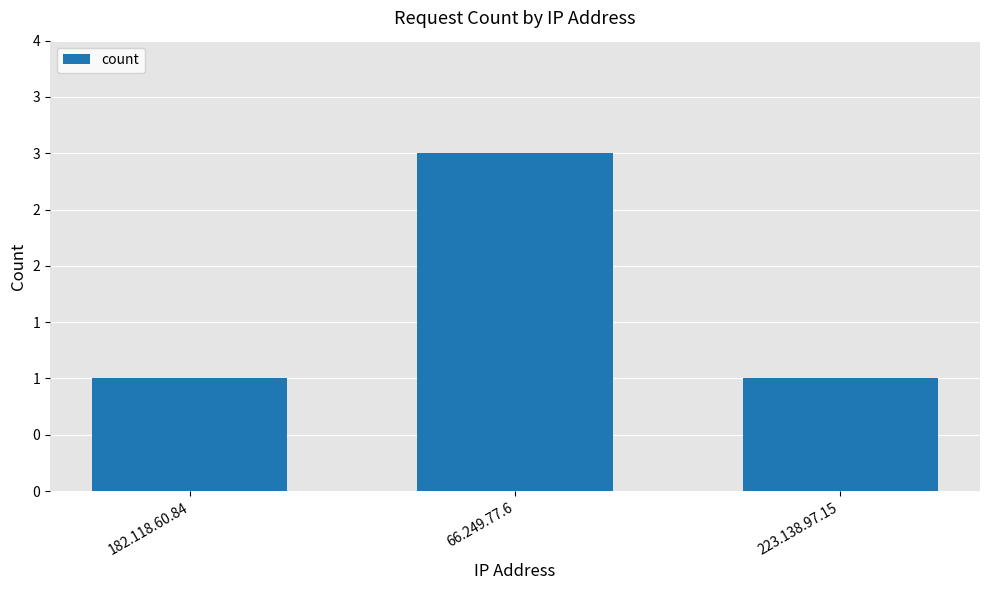

What is the average value?

2